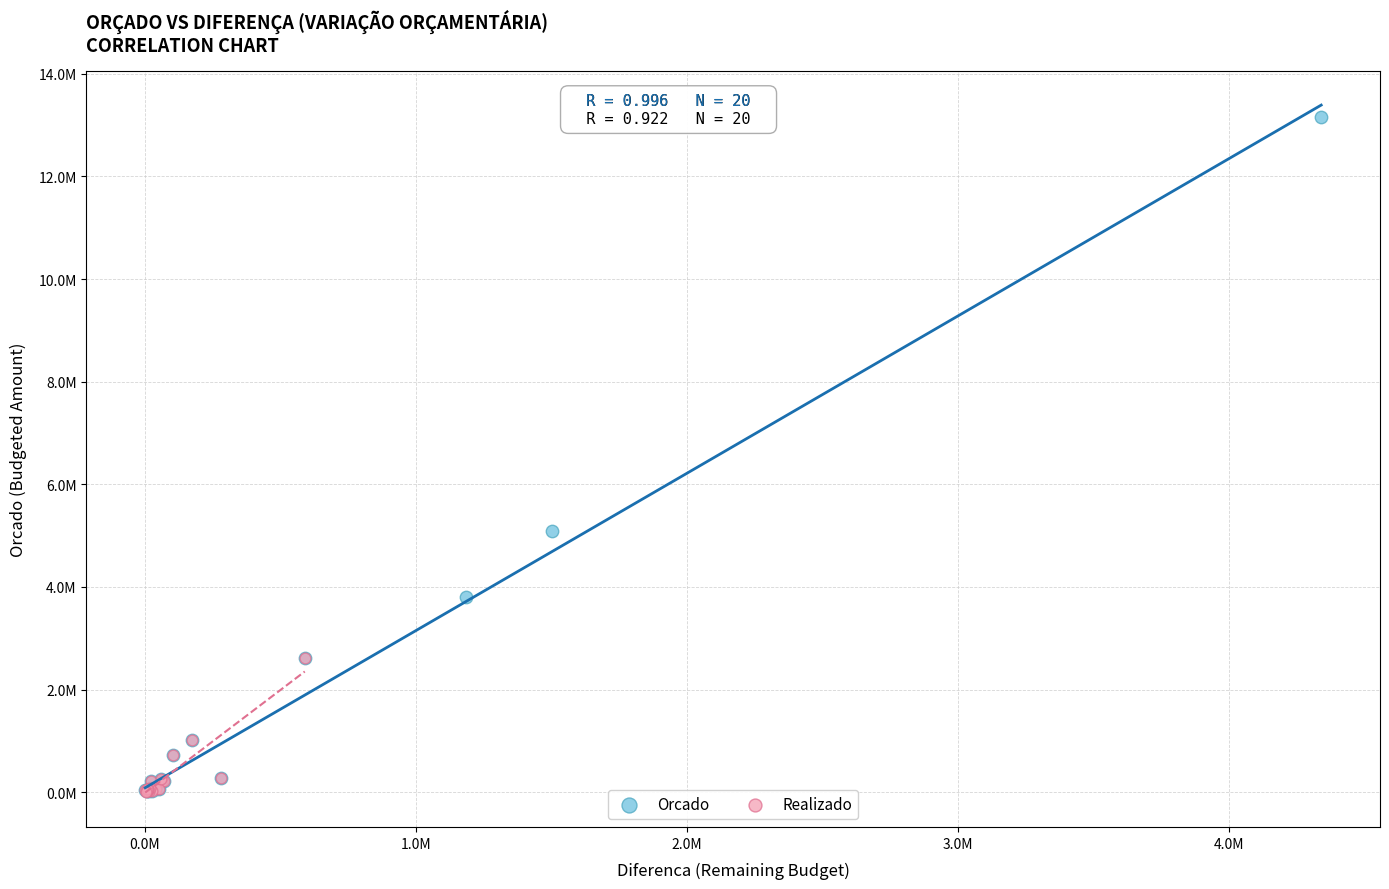

What are all the series names shown in the legend?

Orcado, Realizado